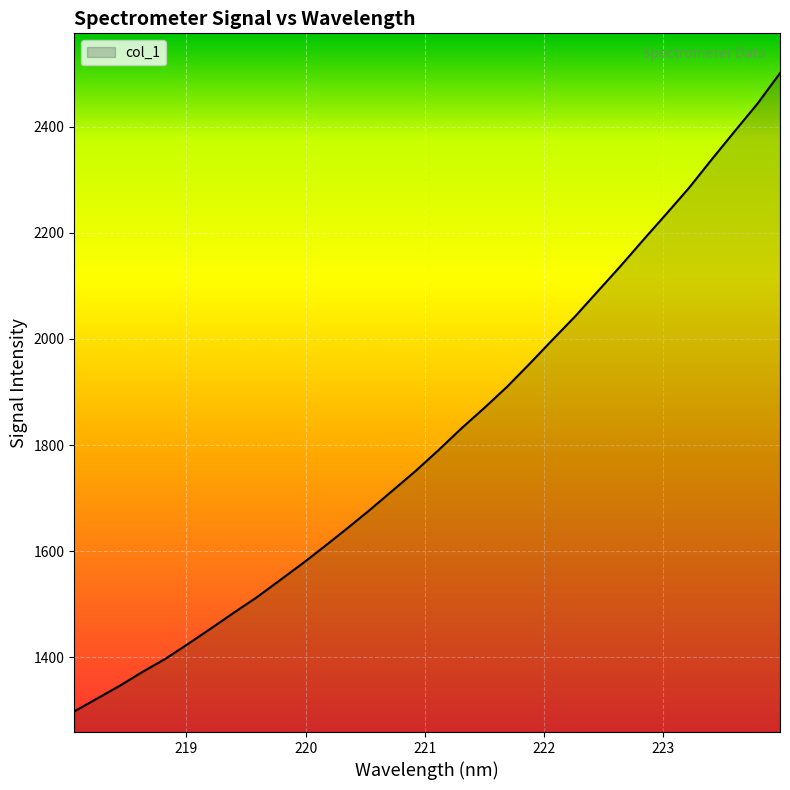

What is the greatest value displayed?

2500.5